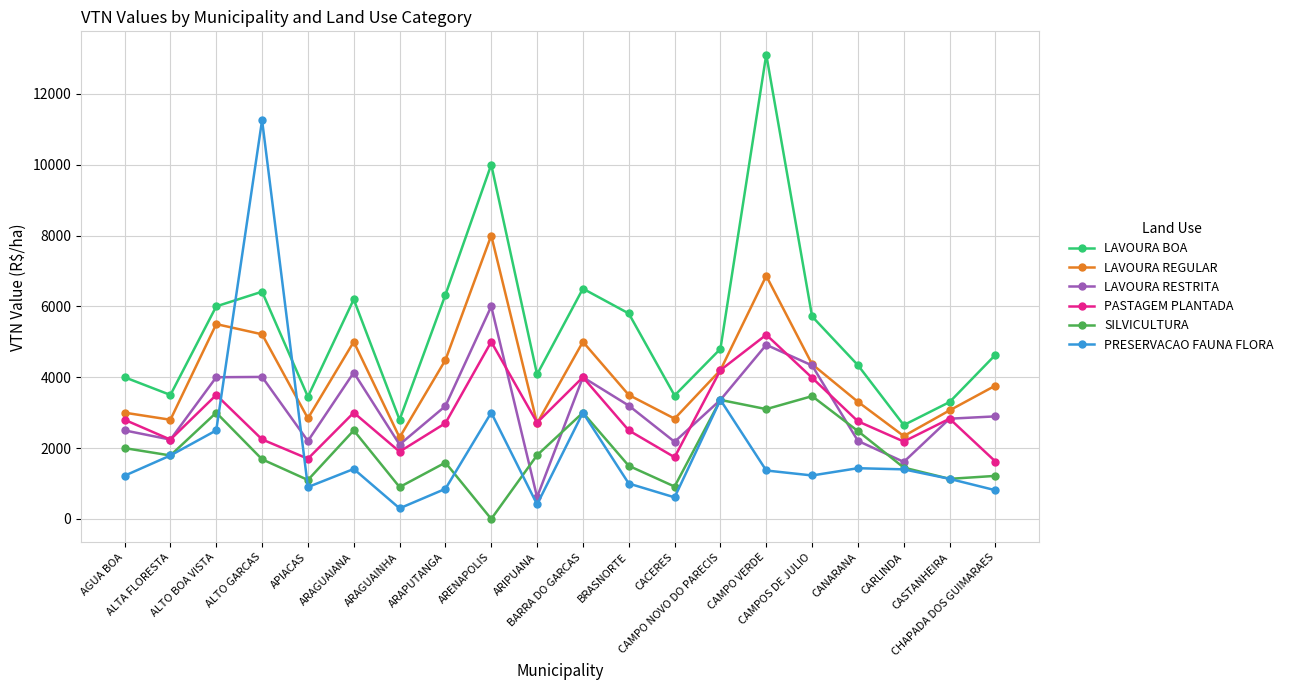

What are all the series names shown in the legend?

LAVOURA BOA, LAVOURA REGULAR, LAVOURA RESTRITA, PASTAGEM PLANTADA, SILVICULTURA, PRESERVACAO FAUNA FLORA